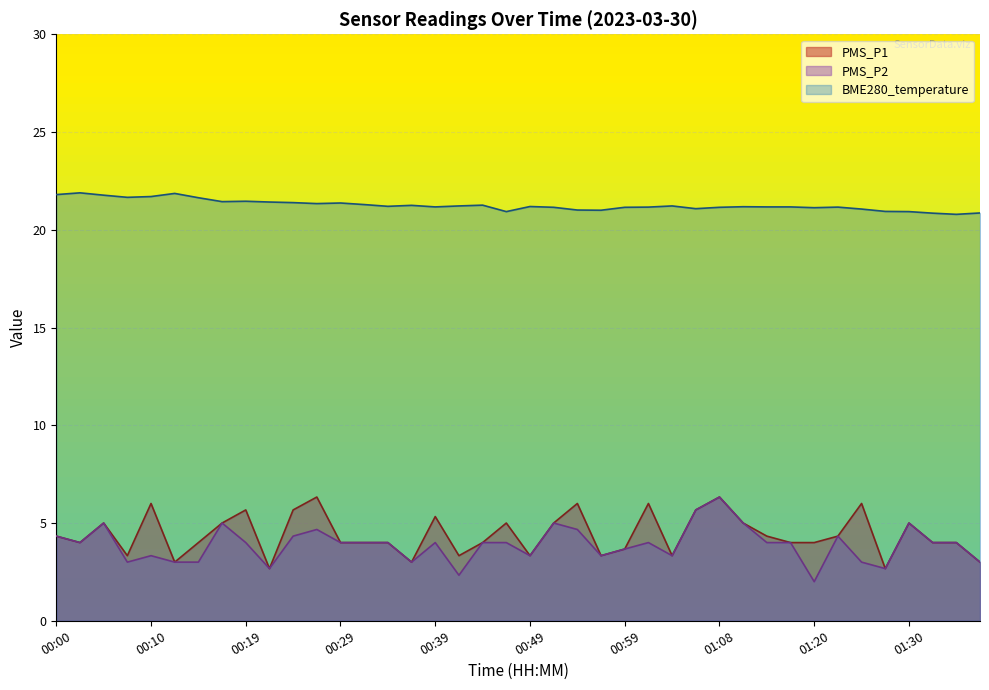

Which series has the largest total across all categories?

BME280_temperature